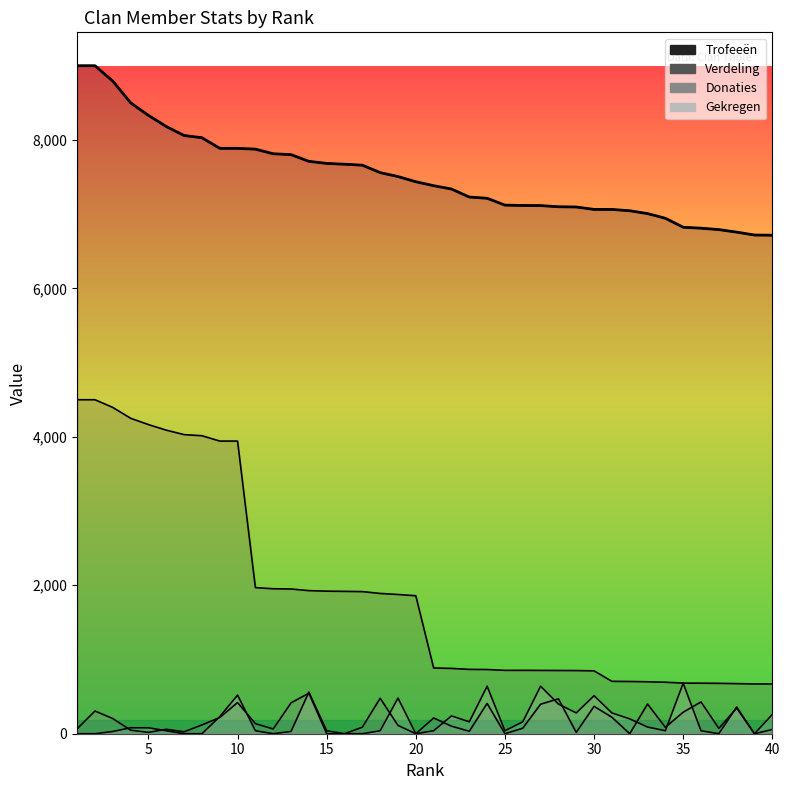

Is the value of Verdeling at 24 greater than the value of Trofeeën at 19?

No